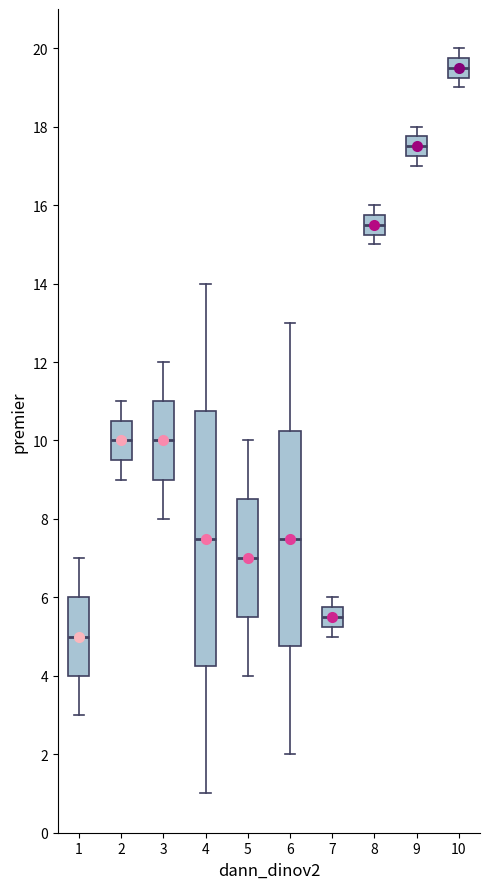

Which box is the tallest, from its lower edge to its upper edge?

4